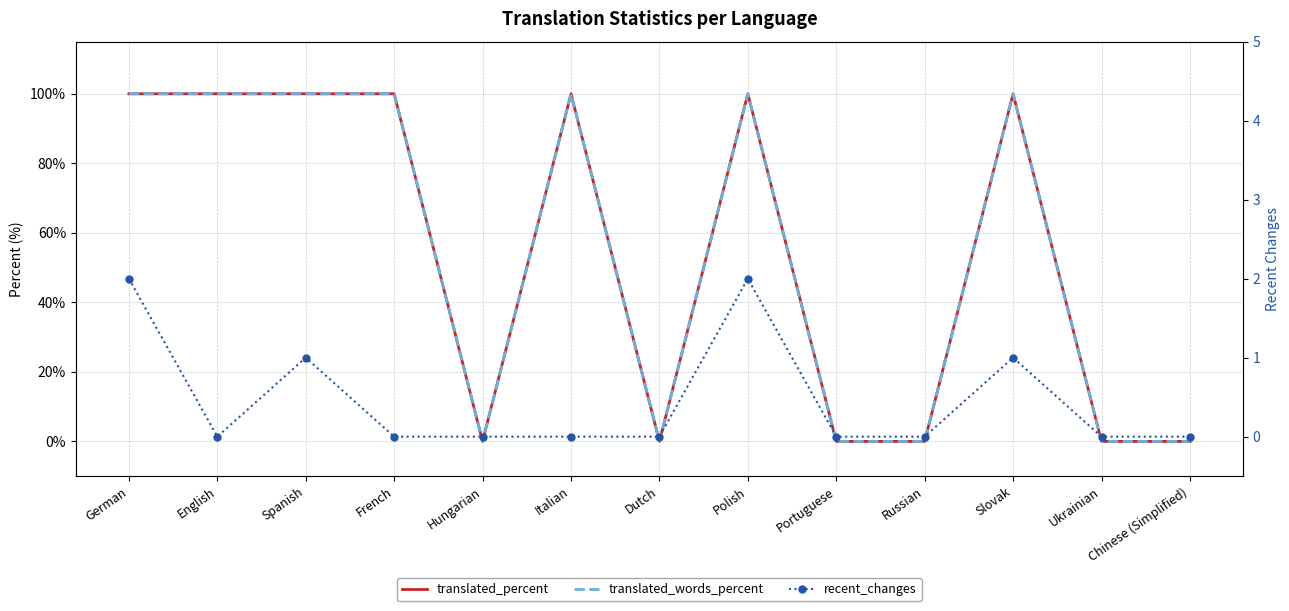

Reading right to left, extract all data points from this chart.

translated_percent: 0	0	100	0	0	100	0	100	0	100	100	100	100
translated_words_percent: 0	0	100	0	0	100	0	100	0	100	100	100	100
recent_changes: 0	0	1	0	0	2	0	0	0	0	1	0	2